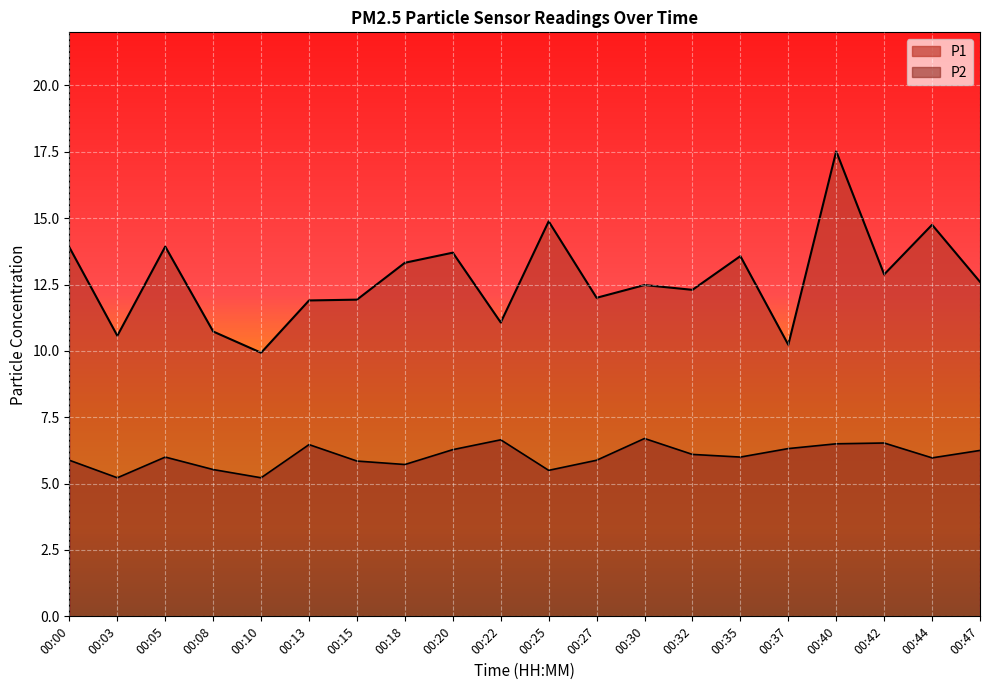

Count the number of categories in the chart.

20